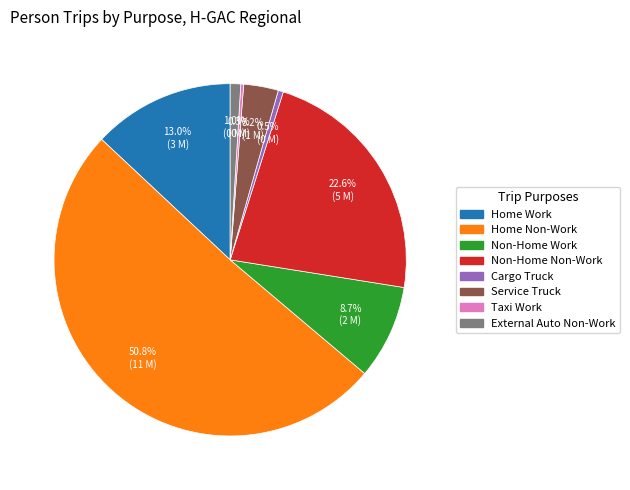

What is the largest slice in the pie chart?

Home Non-Work